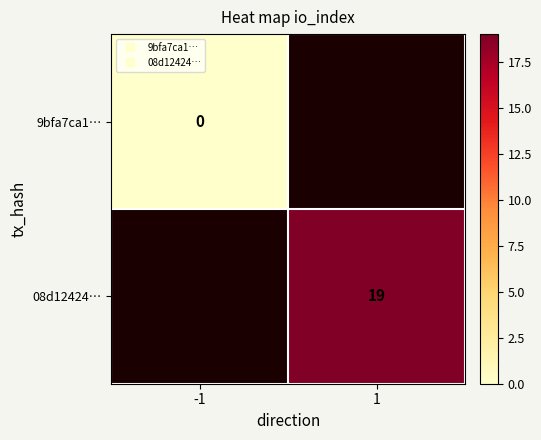

Rank the categories by 9bfa7ca1… value from lowest to highest.

-1, 1